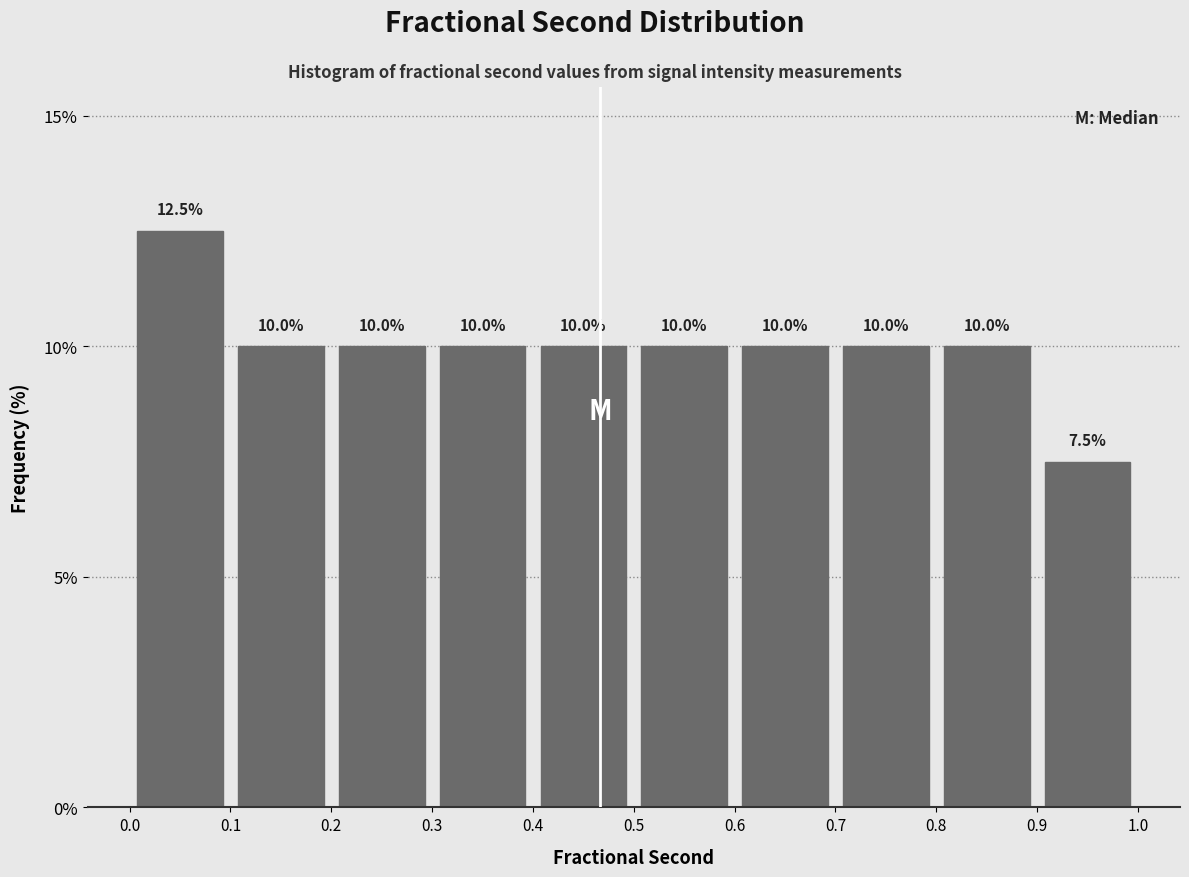

Reading left to right, list every bar in this chart as the range it spans on the x-axis followed by its height.

0.0 to 0.1: 12.5
0.1 to 0.2: 10.0
0.2 to 0.3: 10.0
0.3 to 0.4: 10.0
0.4 to 0.5: 10.0
0.5 to 0.6: 10.0
0.6 to 0.7: 10.0
0.7 to 0.8: 10.0
0.8 to 0.9: 10.0
0.9 to 1.0: 7.5